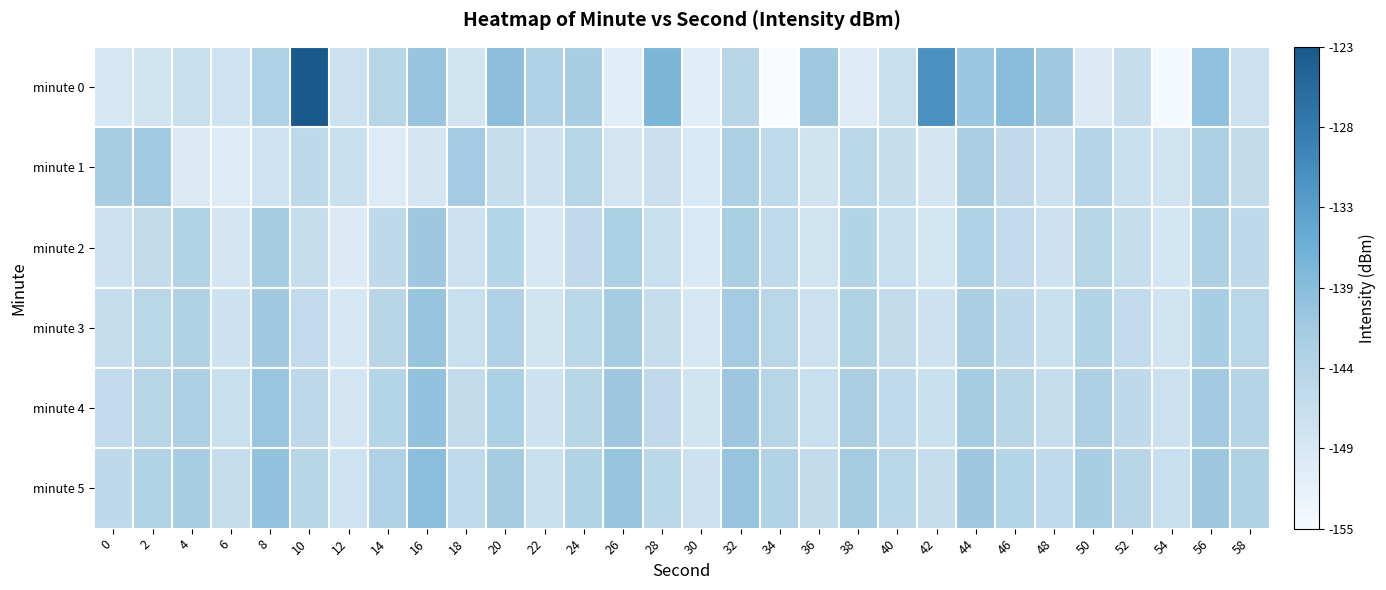

Reading left to right, list all the values displayed in this chart.

minute 0: 0=128.1	2=128.9	4=130.4	6=129.4	8=134.3	10=154.7	12=130.0	14=133.3	16=137.1	18=129.2	20=138.3	22=134.2	24=135.3	26=126.7	28=140.0	30=126.7	32=132.8	34=122.8	36=136.3	38=127.2	40=130.4	42=146.0	44=136.9	46=138.6	48=136.3	50=127.3	52=130.9	54=123.1	56=137.9	58=129.9
minute 1: 0=135.6	2=136.2	4=127.3	6=126.9	8=129.4	10=132.2	12=130.2	14=127.1	16=128.5	18=135.9	20=131.0	22=129.5	24=133.2	26=128.7	28=130.1	30=127.8	32=134.5	34=131.9	36=129.3	38=132.6	40=130.8	42=128.4	44=135.1	46=131.7	48=129.9	50=133.4	52=130.2	54=128.9	56=134.8	58=131.3
minute 2: 0=129.5	2=131.2	4=133.8	6=128.4	8=135.6	10=130.9	12=127.3	14=132.1	16=136.4	18=129.8	20=133.5	22=128.2	24=131.7	26=134.9	28=130.3	30=127.6	32=135.2	34=131.8	36=129.1	38=133.7	40=130.5	42=128.8	44=134.3	46=131.5	48=129.7	50=133.2	52=130.8	54=128.5	56=134.6	58=132.0
minute 3: 0=130.8	2=132.5	4=134.1	6=129.7	8=136.3	10=131.6	12=128.0	14=132.8	16=137.1	18=130.5	20=134.2	22=129.0	24=132.4	26=135.7	28=131.0	30=128.3	32=135.9	34=132.5	36=129.8	38=134.4	40=131.2	42=129.5	44=135.0	46=132.2	48=130.4	50=133.9	52=131.5	54=129.2	56=135.3	58=132.7
minute 4: 0=131.5	2=133.2	4=134.8	6=130.4	8=137.0	10=132.3	12=128.7	14=133.5	16=137.8	18=131.2	20=134.9	22=129.7	24=133.1	26=136.4	28=131.7	30=129.0	32=136.6	34=133.2	36=130.5	38=135.1	40=131.9	42=130.2	44=135.7	46=132.9	48=131.1	50=134.6	52=132.2	54=129.9	56=136.0	58=133.4
minute 5: 0=132.2	2=133.9	4=135.5	6=131.1	8=137.7	10=133.0	12=129.4	14=134.2	16=138.5	18=131.9	20=135.6	22=130.4	24=133.8	26=137.1	28=132.4	30=129.7	32=137.3	34=133.9	36=131.2	38=135.8	40=132.6	42=130.9	44=136.4	46=133.6	48=131.8	50=135.3	52=132.9	54=130.6	56=136.7	58=134.1